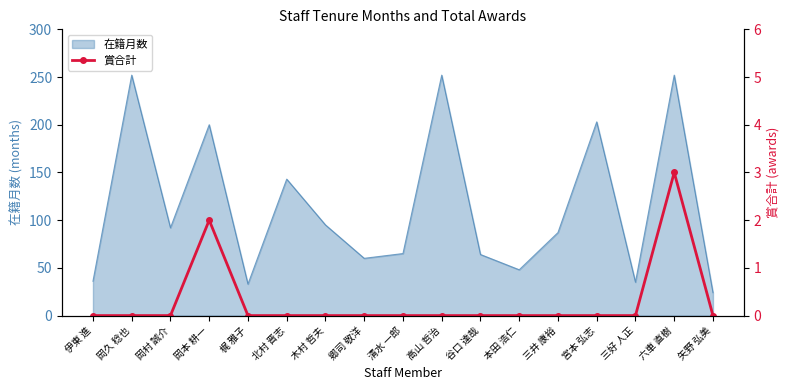

Which has a higher value, 岡久 稔也 or 谷口 達哉?

岡久 稔也